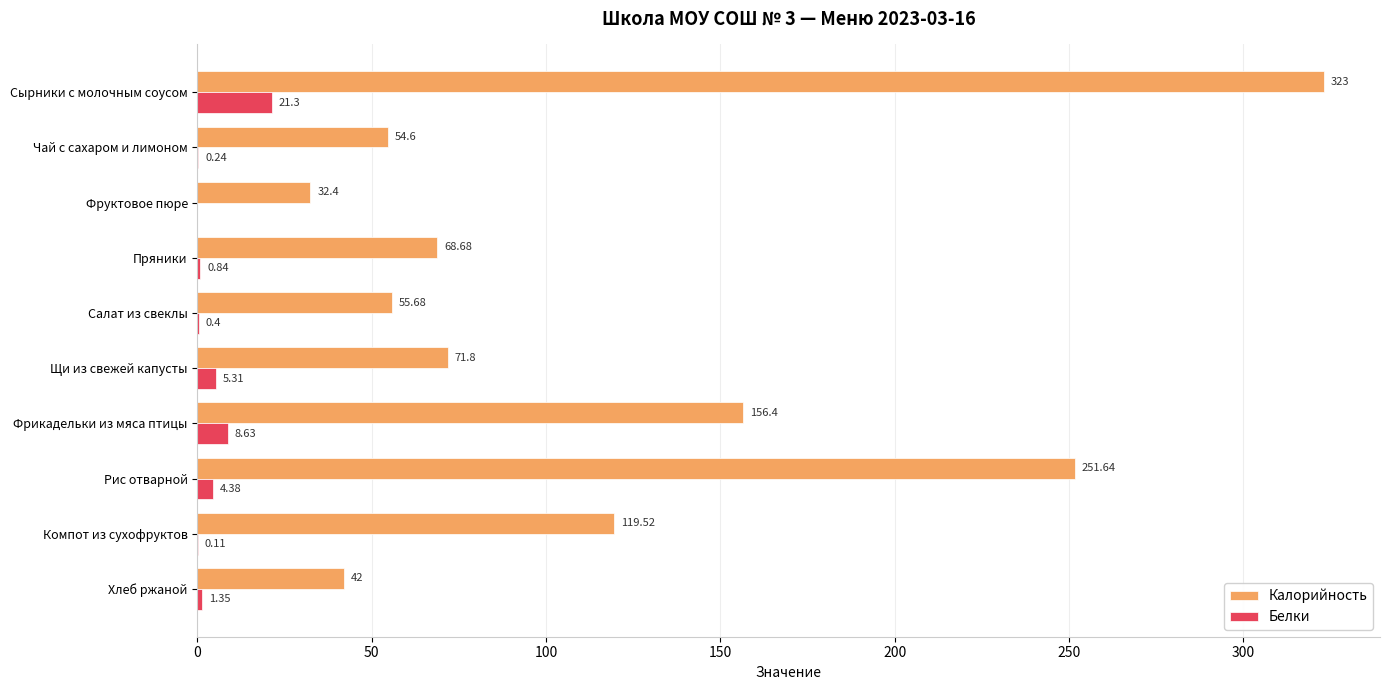

Count the number of data series in this chart.

2